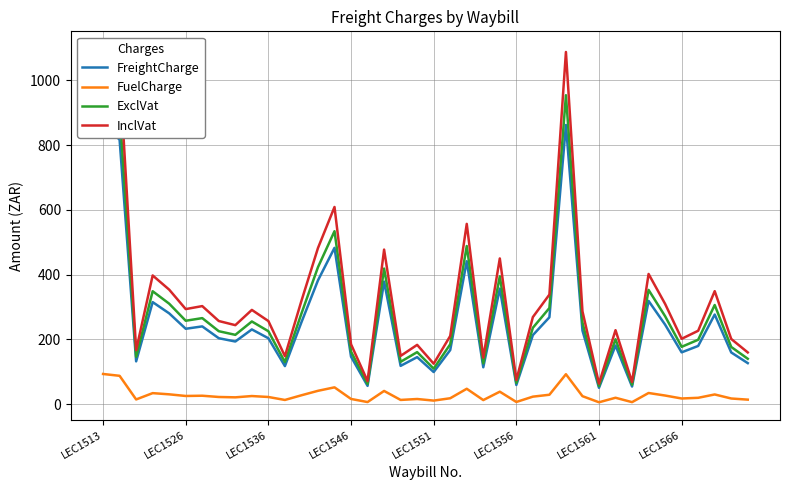

Reading left to right, what are all the values shown in this chart?

FreightCharge: 869.2	816.2	131.8	314.8	280.0	232.4	239.7	203.2	193.1	230.4	203.1	117.1	252.5	381.9	482.4	146.3	56.0	378.1	117.8	144.8	98.7	166.7	441.0	113.5	356.4	58.8	212.8	267.9	861.9	226.9	50.0	180.8	53.9	318.4	245.1	159.6	179.3	276.3	159.2	126.3
FuelCharge: 92.8	87.1	14.1	33.6	29.9	24.8	25.6	21.7	20.6	24.6	21.7	12.5	26.9	40.8	51.5	15.6	6.0	40.3	12.6	15.4	10.5	17.8	47.1	12.1	38.0	6.3	22.7	28.6	92.0	24.2	5.3	19.3	5.8	34.0	26.1	17.0	19.1	29.5	17.0	13.5
ExclVat: 962.0	903.3	145.8	348.3	309.9	257.2	265.3	224.9	213.7	255.0	224.8	129.6	279.5	422.7	533.9	161.9	62.0	418.4	130.4	160.2	109.2	184.4	488.1	125.6	394.4	65.1	235.5	296.5	953.9	251.1	55.3	200.1	59.6	352.4	271.2	176.6	198.5	305.8	176.2	139.7
InclVat: 1096.7	1029.7	166.2	397.1	353.2	293.2	302.4	256.4	243.6	290.7	256.3	147.8	318.6	481.8	608.6	184.6	70.7	477.0	148.6	182.7	124.5	210.2	556.4	143.2	449.6	74.2	268.5	338.0	1087.5	286.3	63.1	228.1	68.0	401.7	309.2	201.4	226.3	348.6	200.9	159.3